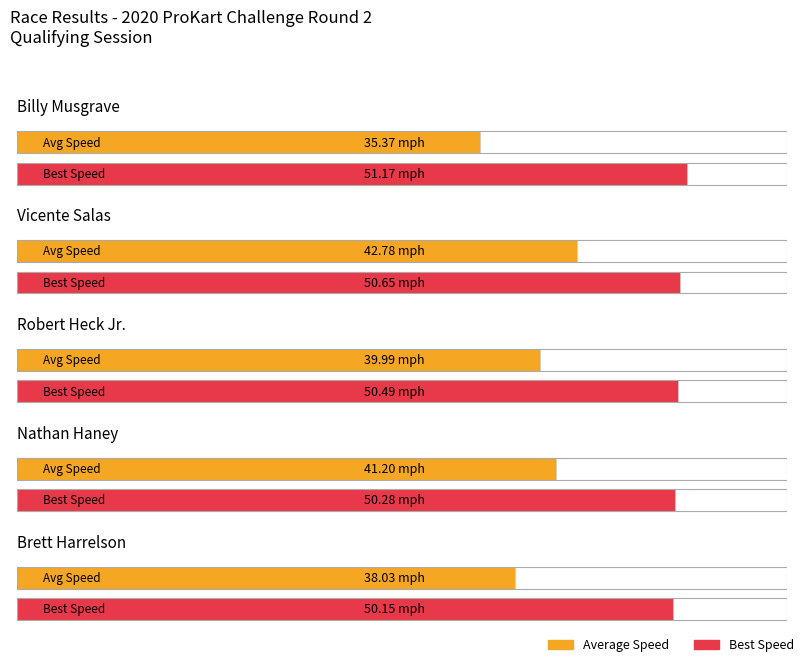

The Best Speed series shows 27.7 at Jacob Yesnick. True or false?

False